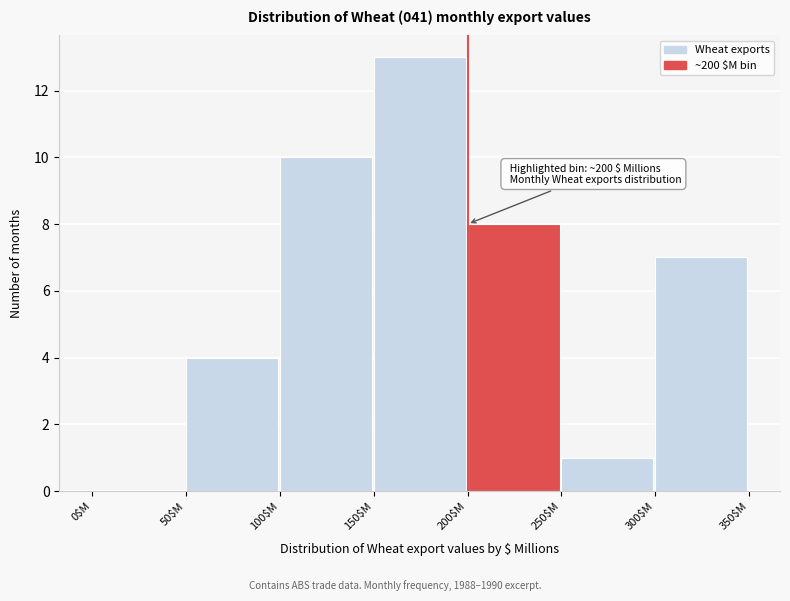

Which range on the x-axis has the tallest bar?

150 to 200